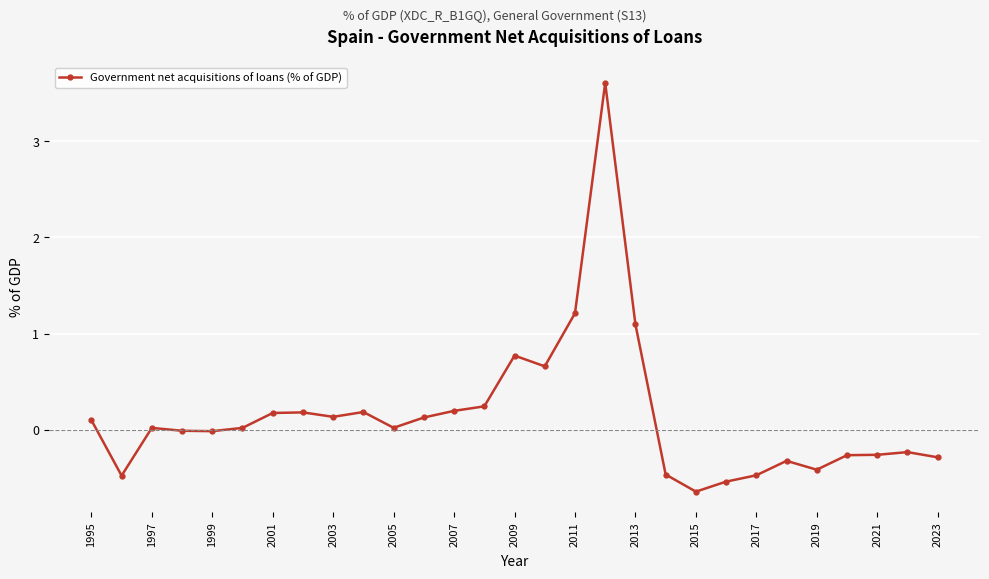

What is the sum of all values?

4.4